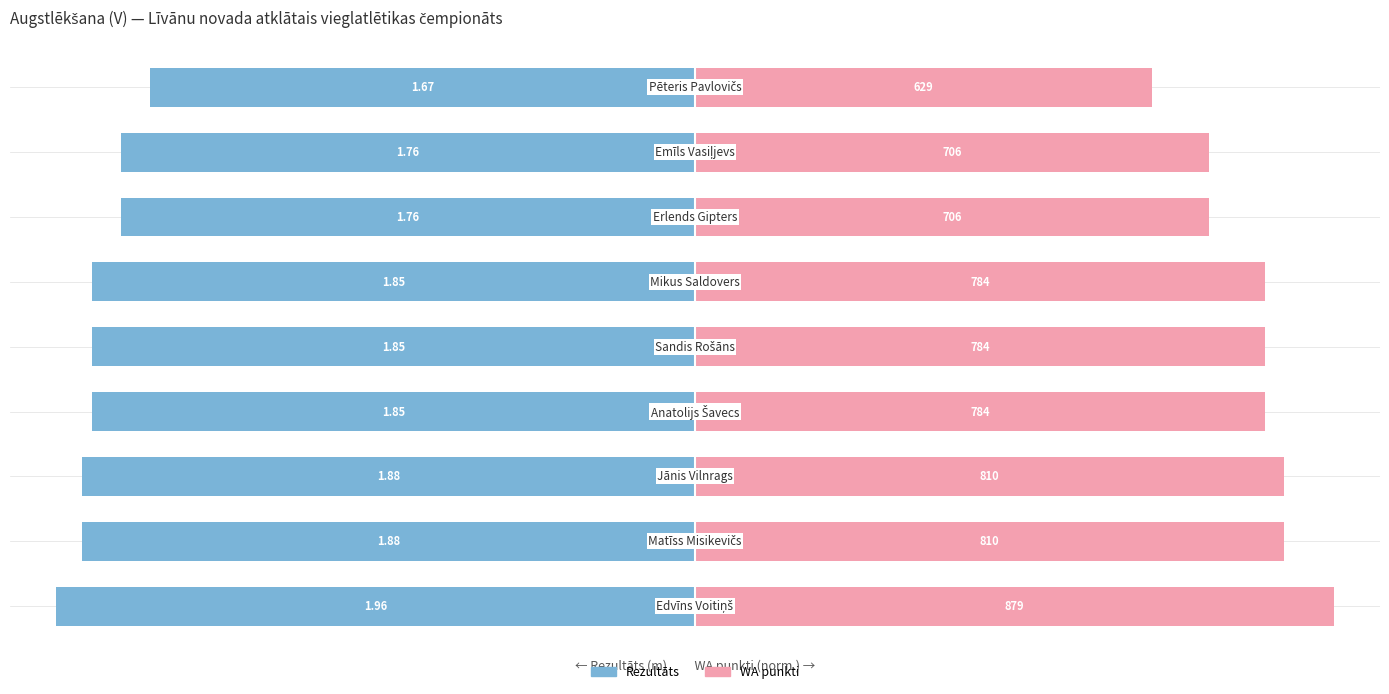

At how many categories does at least one series exceed 0?

9